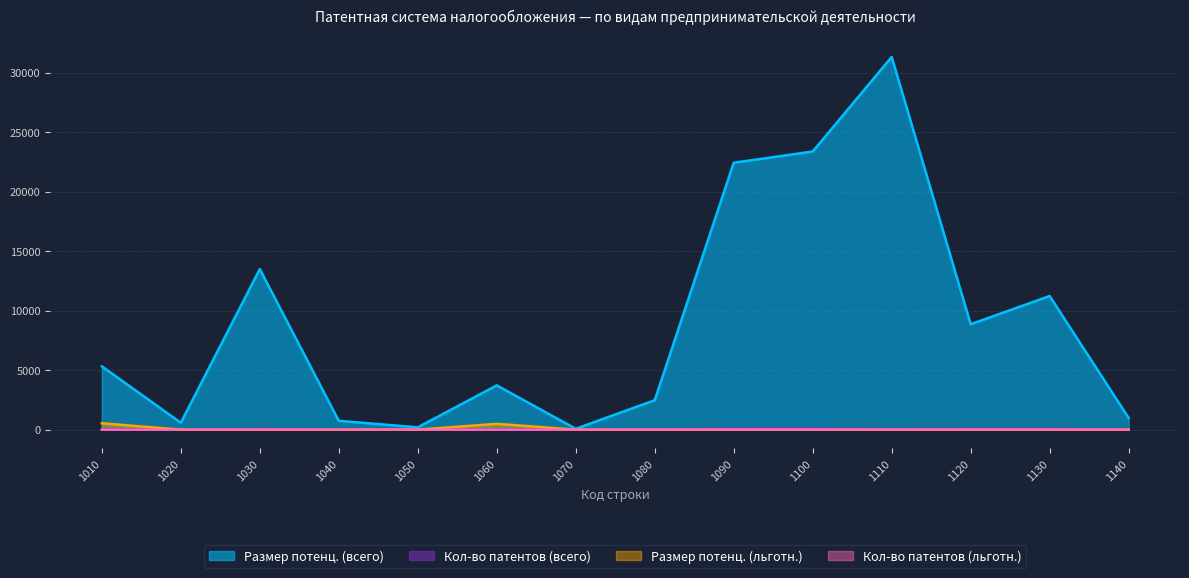

At which category is the sum across all series the highest?

1110